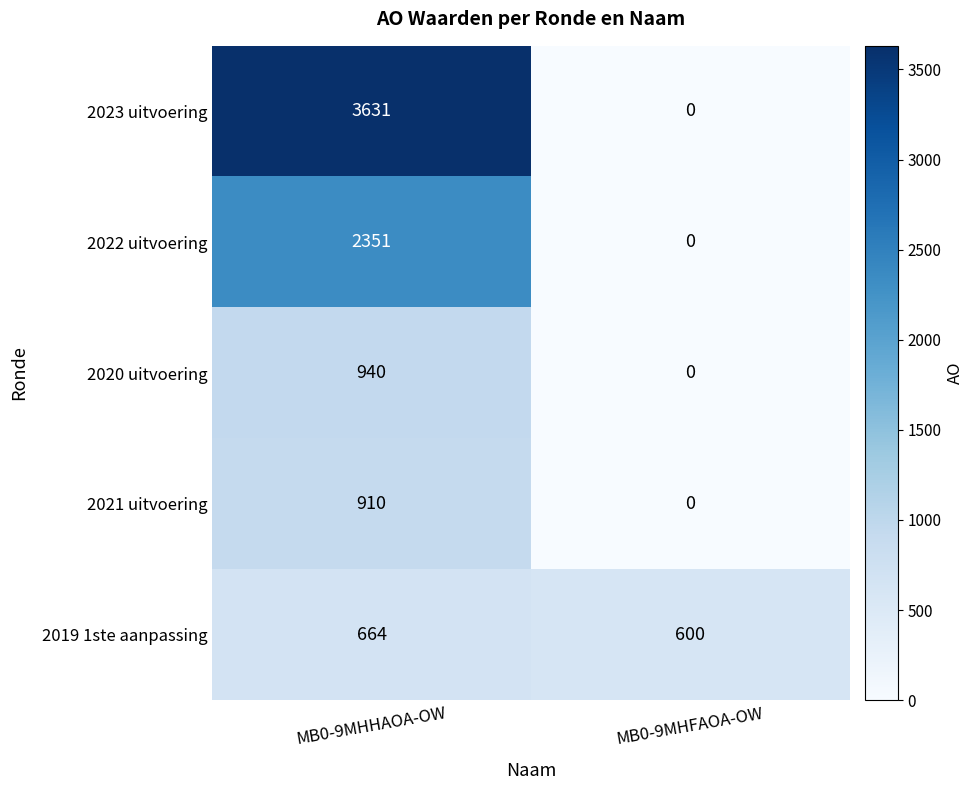

Is it true that 2022 uitvoering equals 1104 at MB0-9MHHAOA-OW?

False